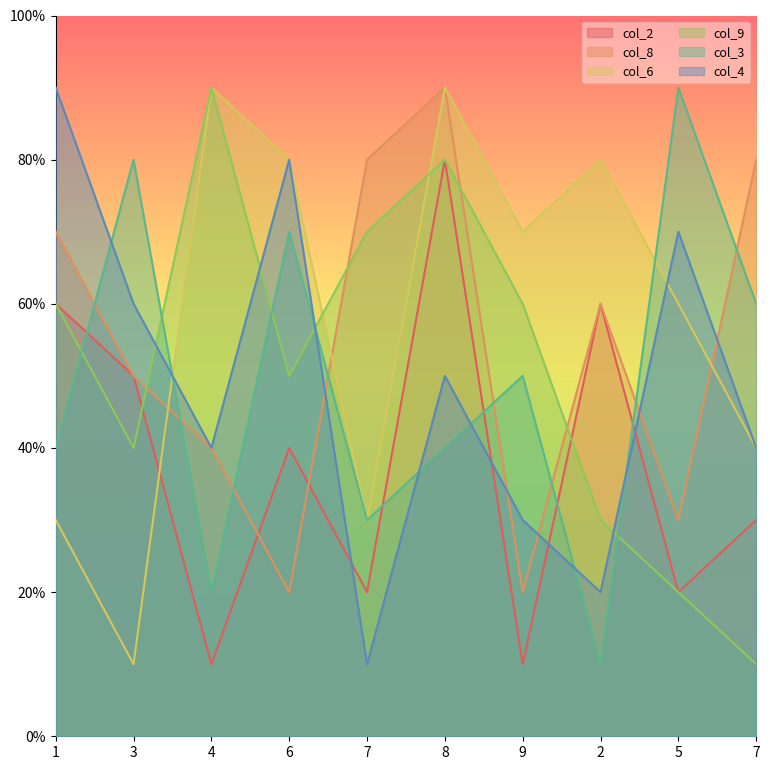

Where is the first local minimum for col_2?

4